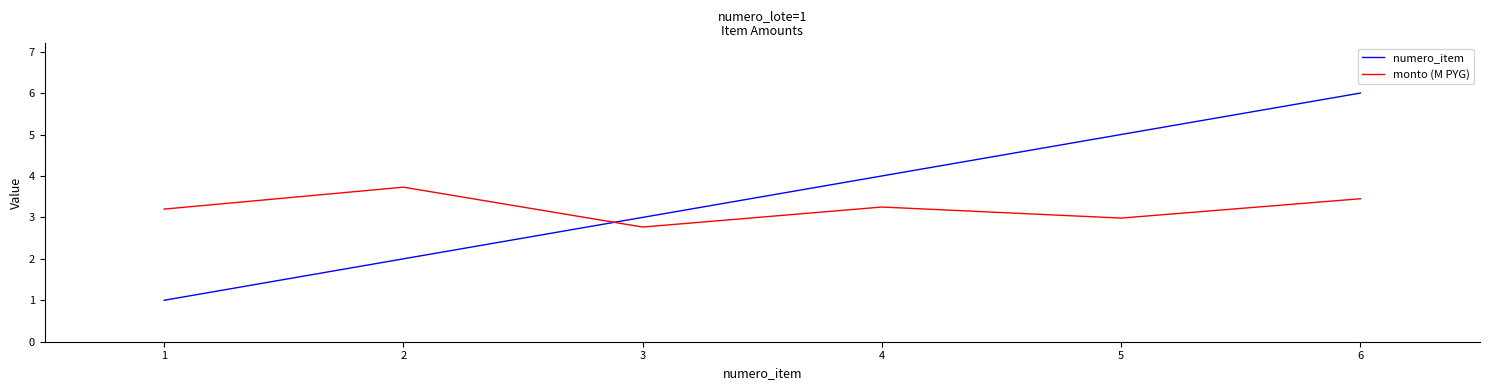

List the series in order of their overall mean, highest first.

numero_item, monto (M PYG)